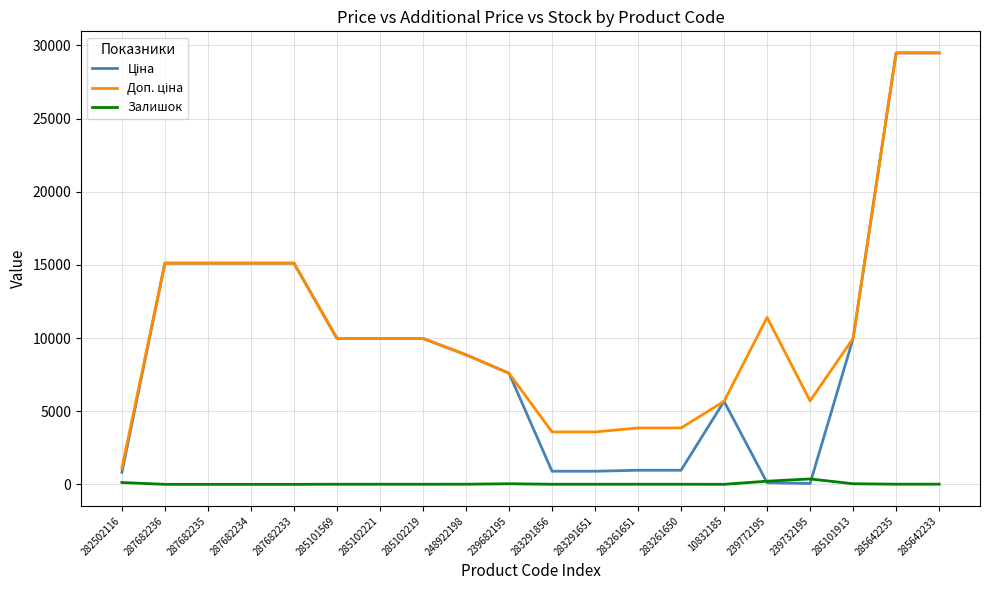

The Залишок series shows 8.0 at 283261651. True or false?

True